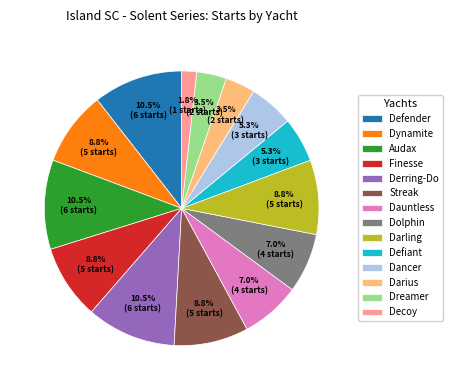

What is the smallest slice in the pie chart?

Decoy